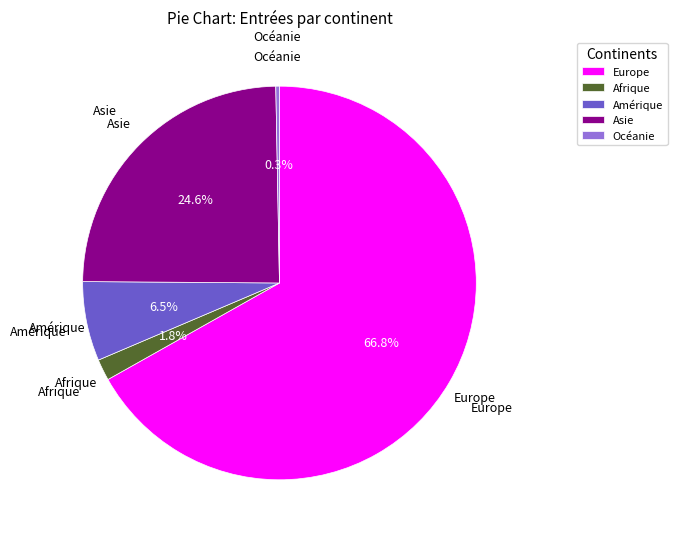

Count the number of slices in the pie.

5